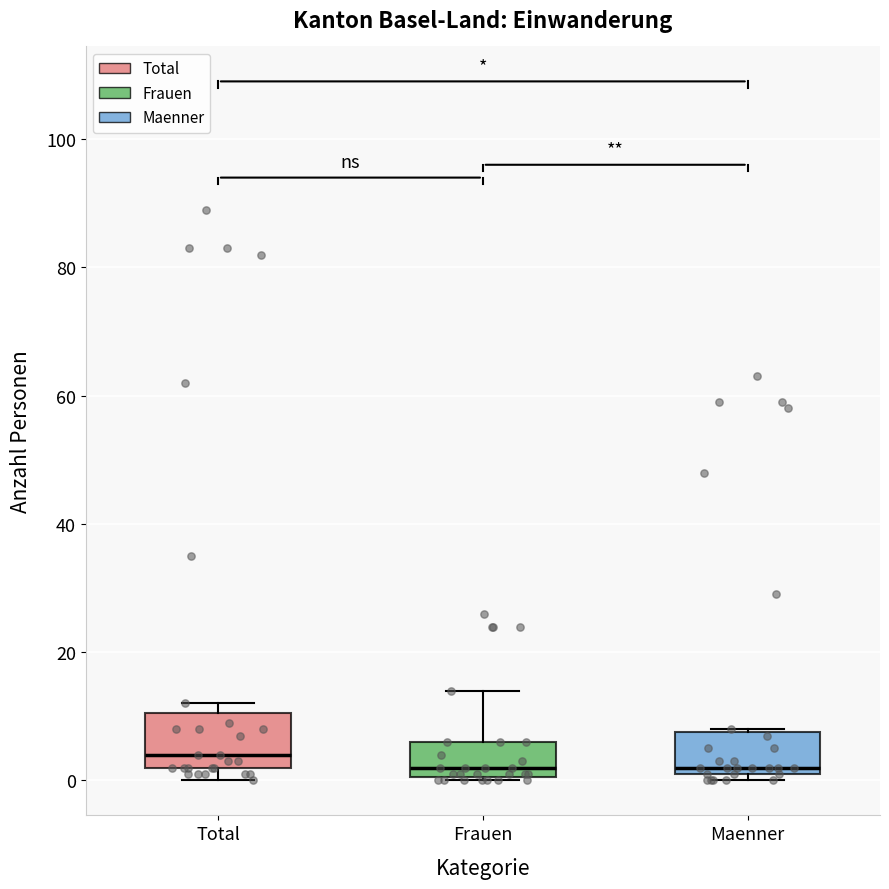

Comparing the boxes themselves (not the whiskers), which one is the tallest?

Total